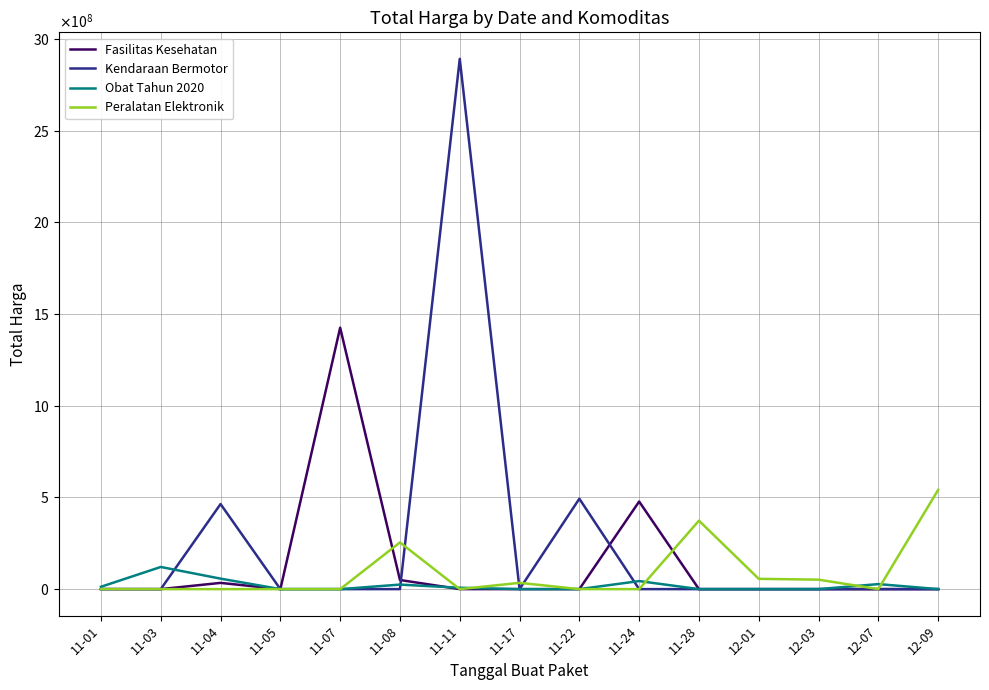

List the series in order of their peak value, highest first.

Kendaraan Bermotor, Fasilitas Kesehatan, Peralatan Elektronik, Obat Tahun 2020